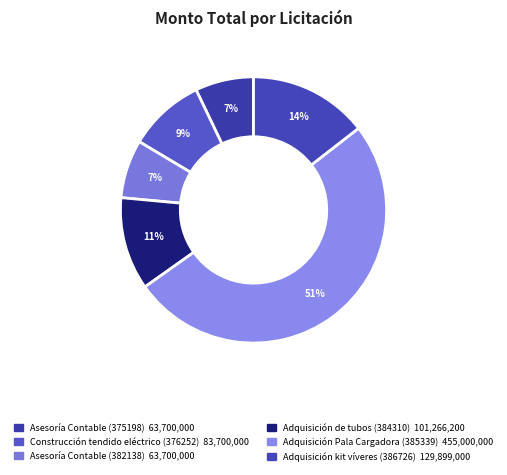

Between Asesoría Contable (375198) and Asesoría Contable (382138), which is larger?

Asesoría Contable (375198)